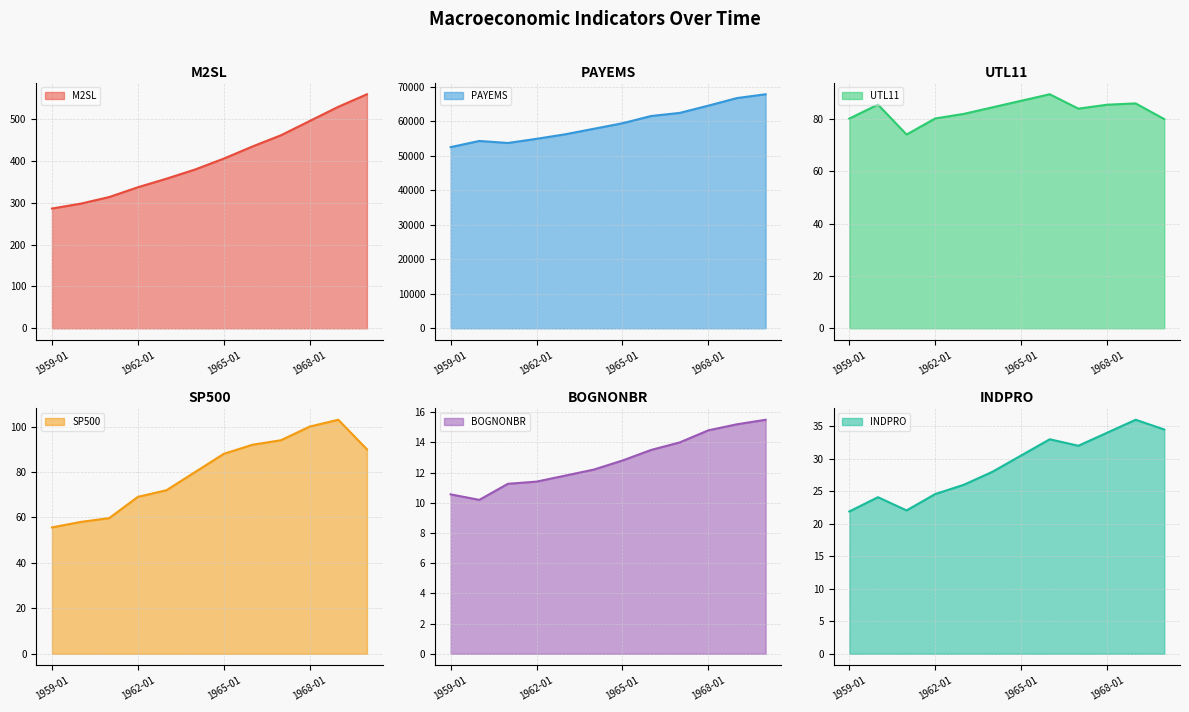

At how many categories does at least one series exceed 9158?

12